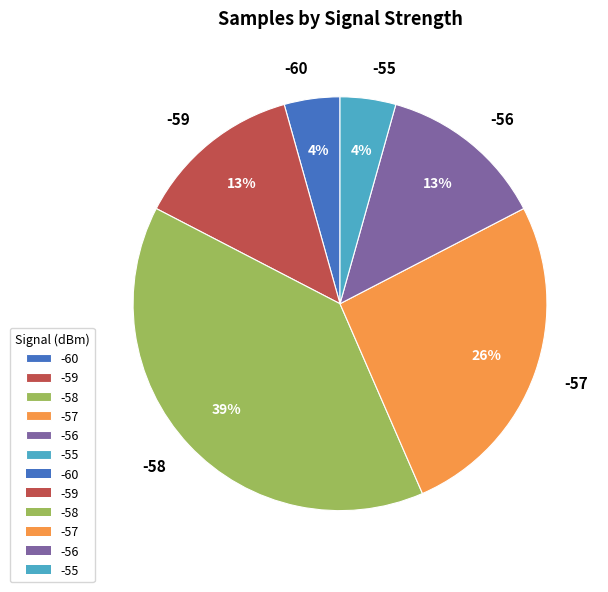

Do -55 and -56 together represent more than half of the pie?

No